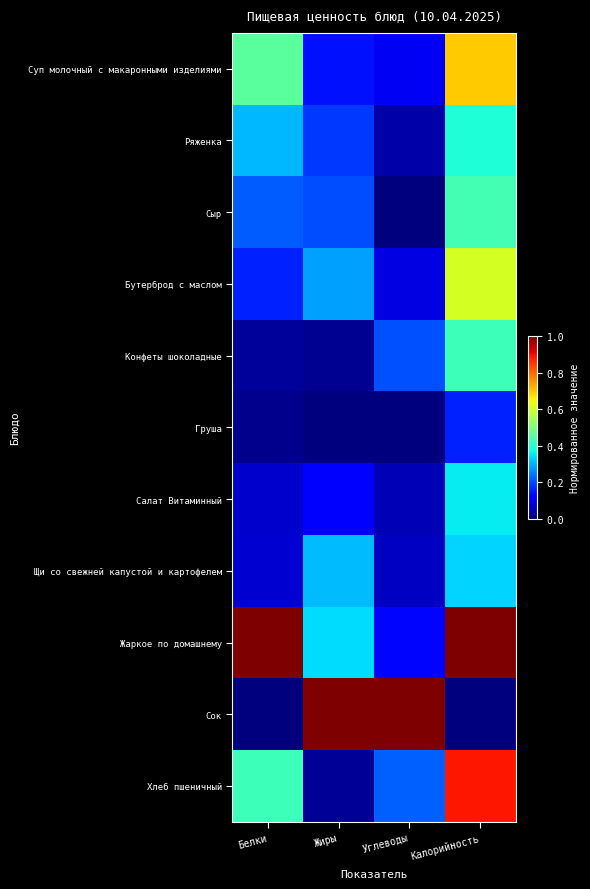

Rank the series by their maximum value, from highest to lowest.

Жаркое по домашнему, Сок, Хлеб пшеничный, Суп молочный с макаронными изделиями, Бутерброд с маслом, Сыр, Конфеты шоколадные, Ряженка, Салат Витаминный, Щи со свежней капустой и картофелем, Груша